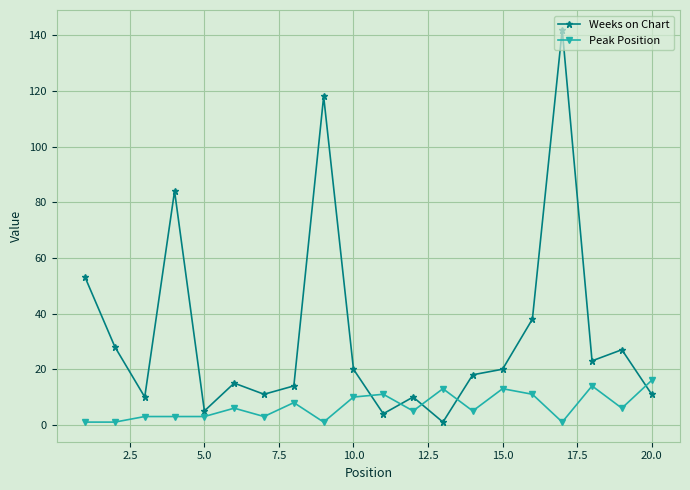

Which series has the widest spread of values?

Weeks on Chart